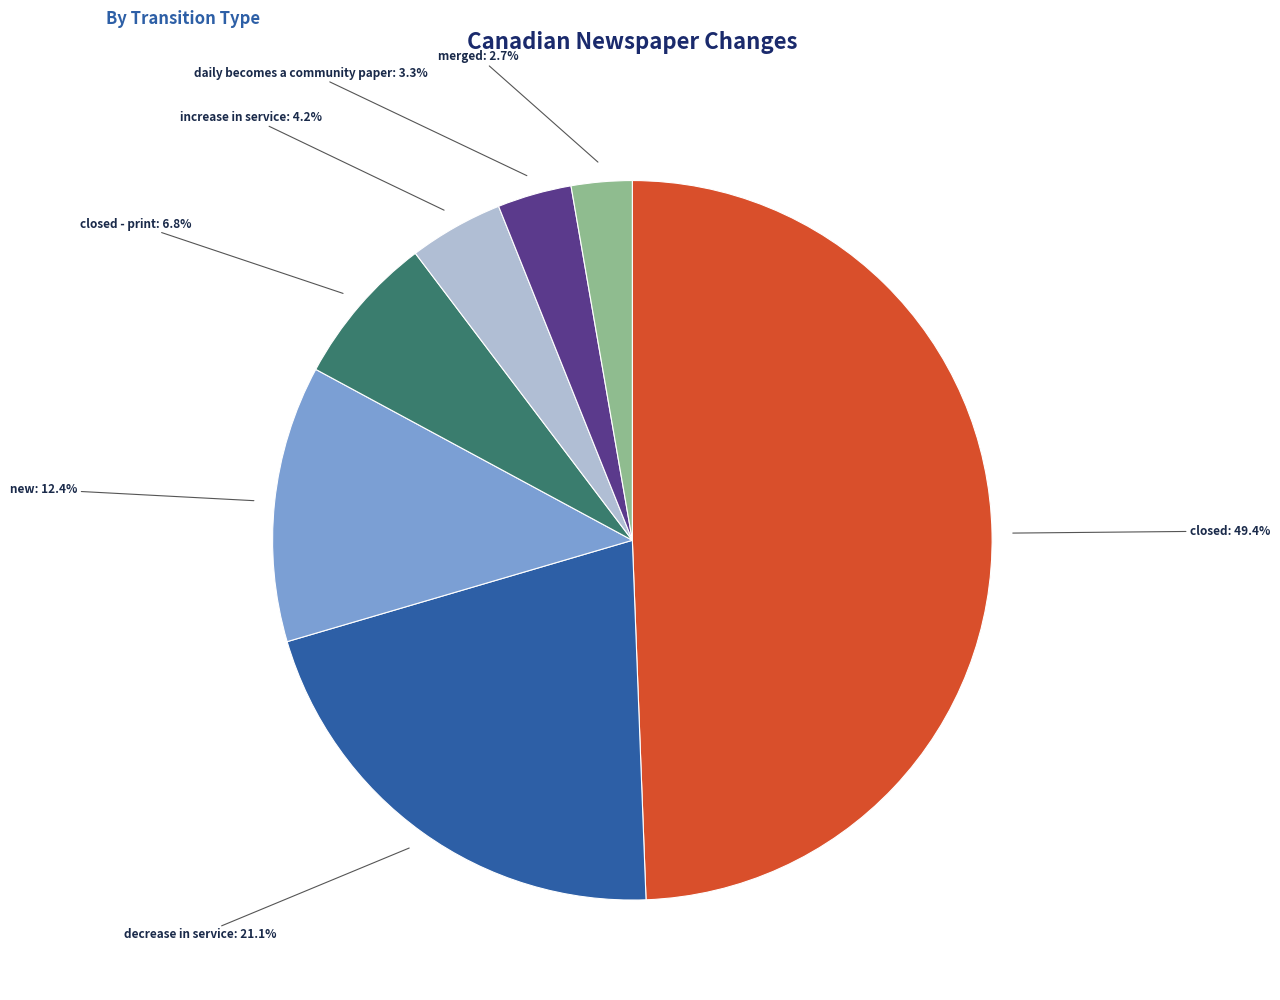

To the nearest percent, what is the average slice percentage?

14%